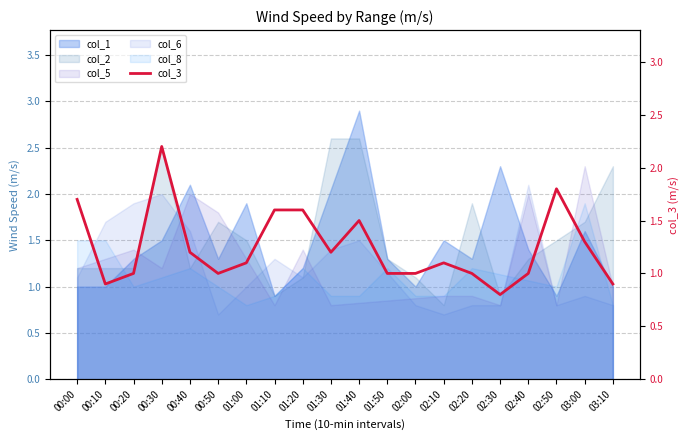

Reading left to right, transcribe all the data shown in this chart.

00:00=1.7	00:10=0.9	00:20=1.0	00:30=2.2	00:40=1.2	00:50=1.0	01:00=1.1	01:10=1.6	01:20=1.6	01:30=1.2	01:40=1.5	01:50=1.0	02:00=1.0	02:10=1.1	02:20=1.0	02:30=0.8	02:40=1.0	02:50=1.8	03:00=1.3	03:10=0.9